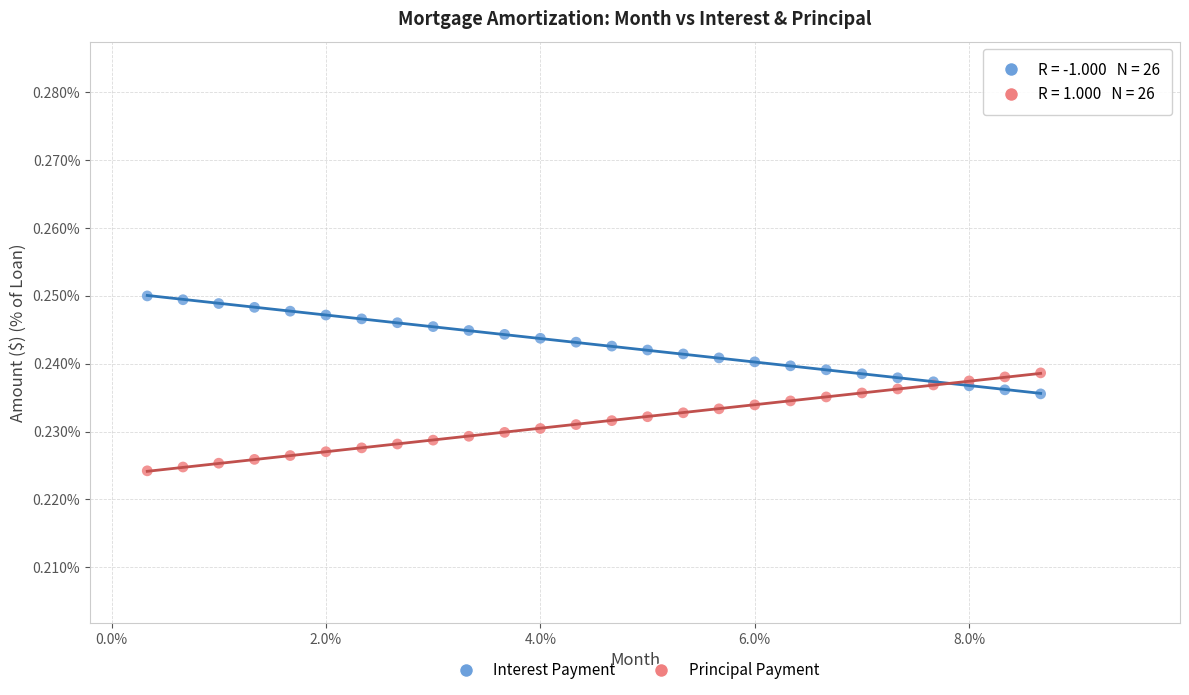

Which series reaches the minimum Y coordinate?

Principal Payment